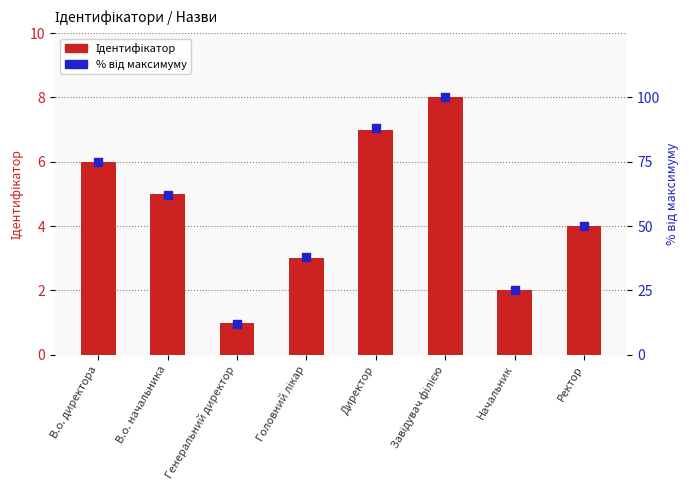

Which series has the widest spread of Y values?

Відсоток від максимуму